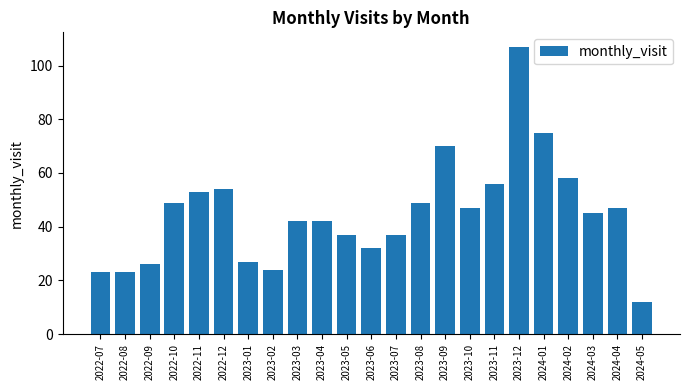

What position from the left is 2023-03?

9